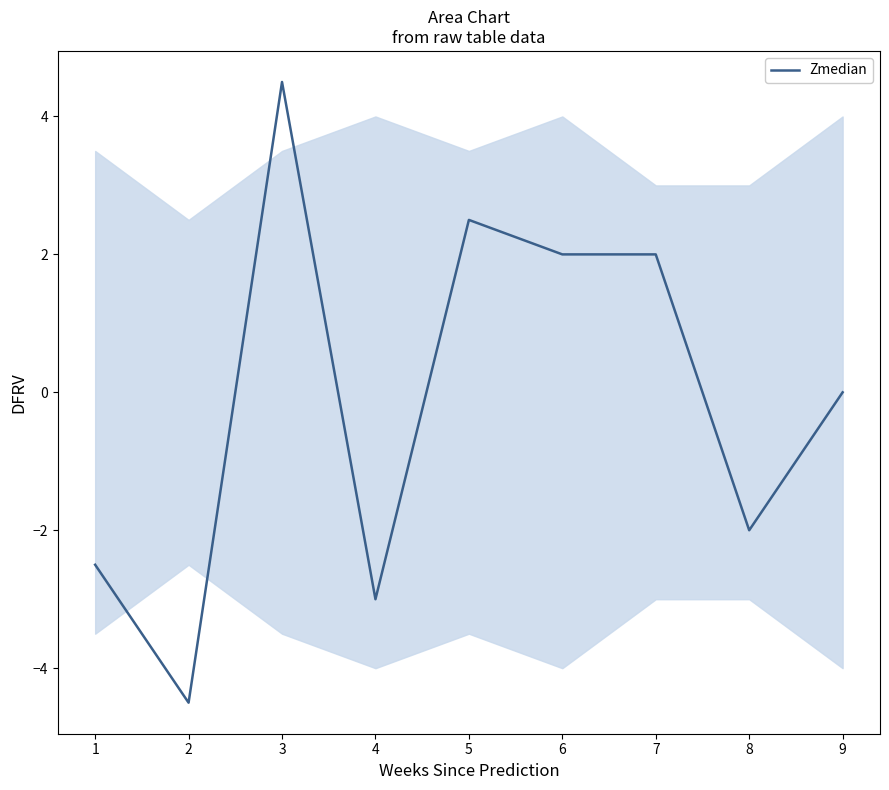

Is this an area chart (filled region under the line)?

No